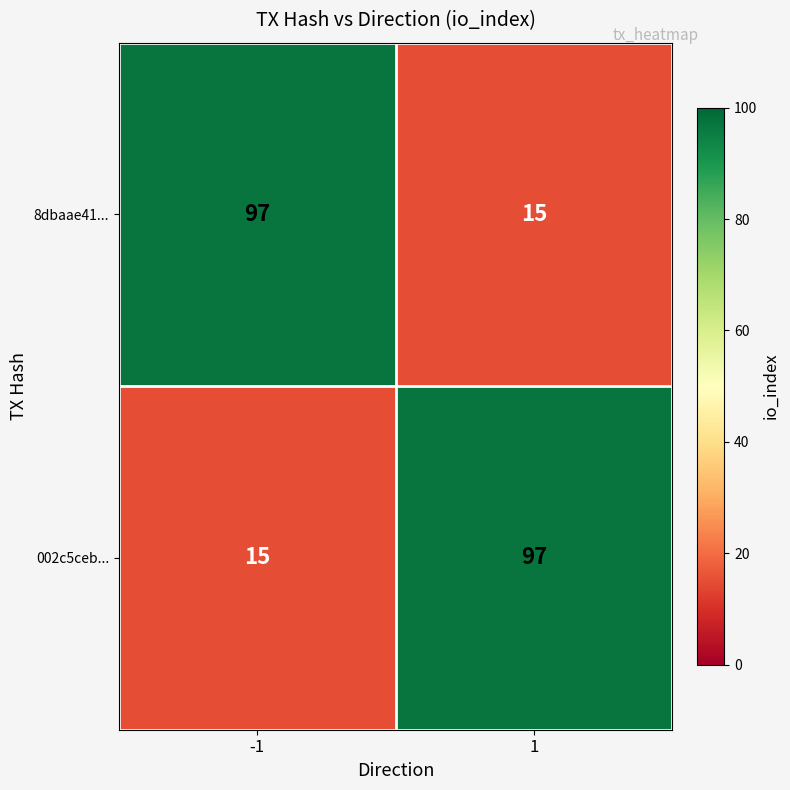

The value of 8dbaae41... at -1 is 42. True or false?

False